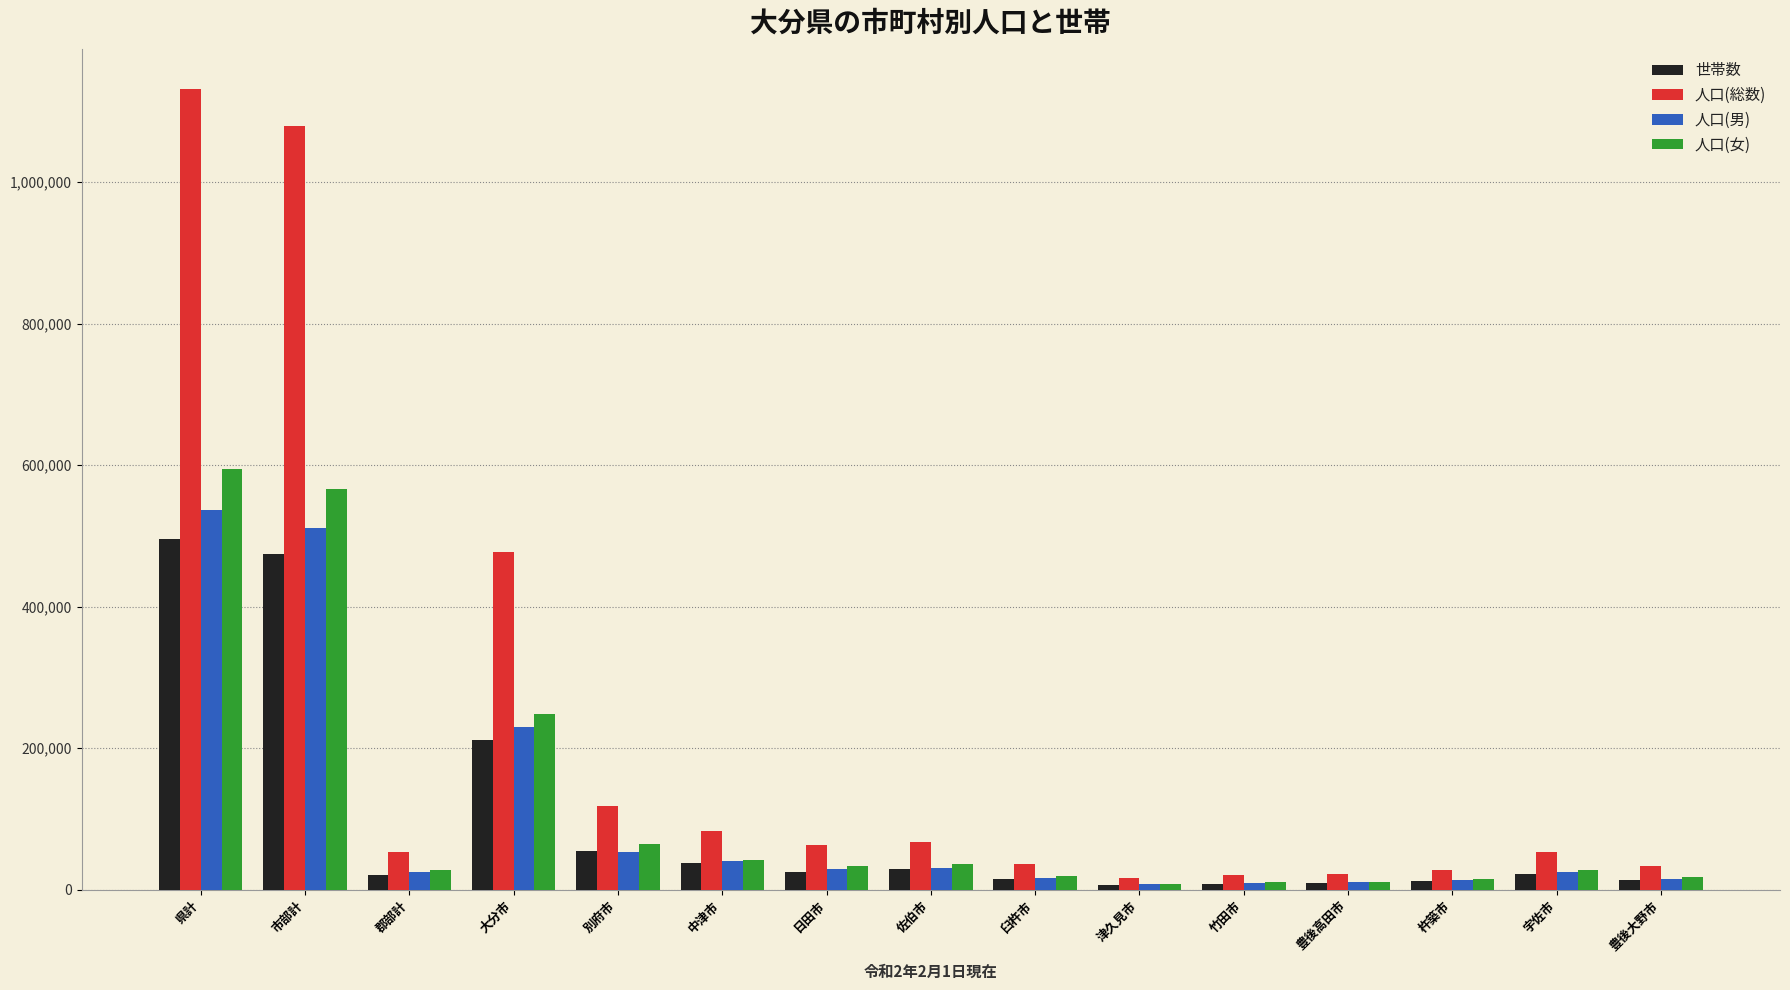

What are all the series names shown in the legend?

世帯数, 人口(総数), 人口(男), 人口(女)